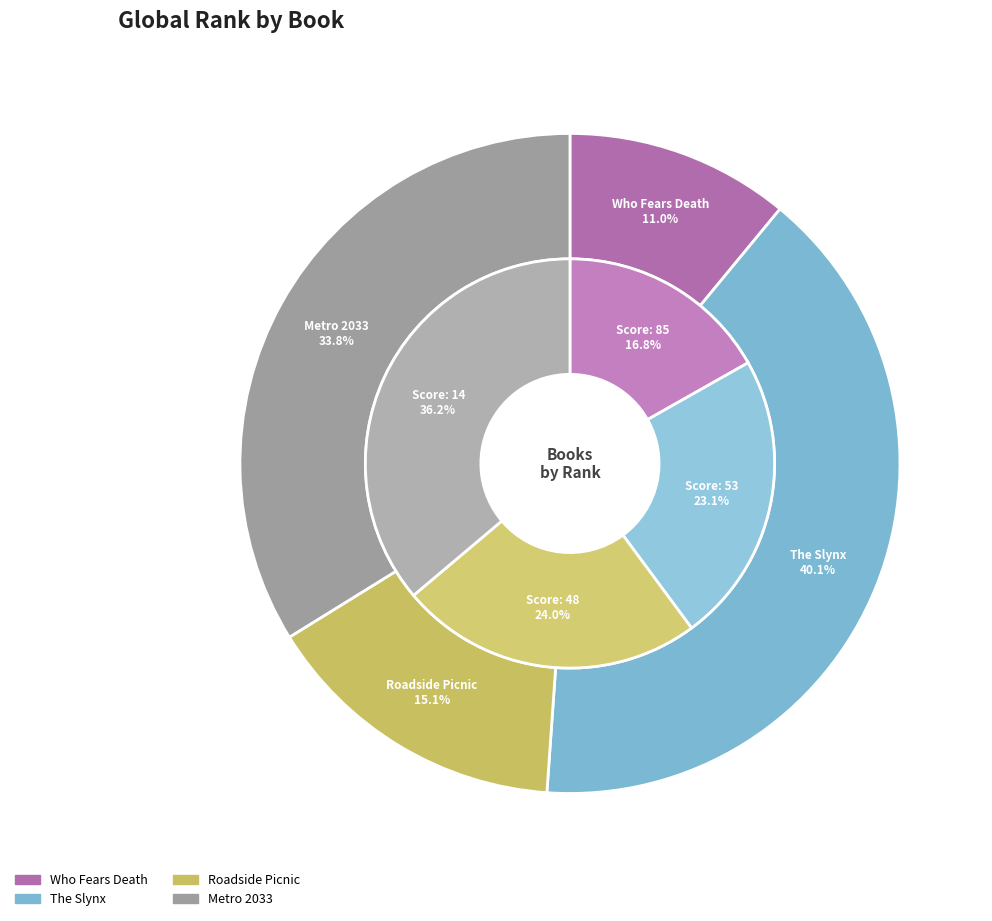

To the nearest percent, what is the difference between the Who Fears Death and Metro 2033 slice percentages?

23%